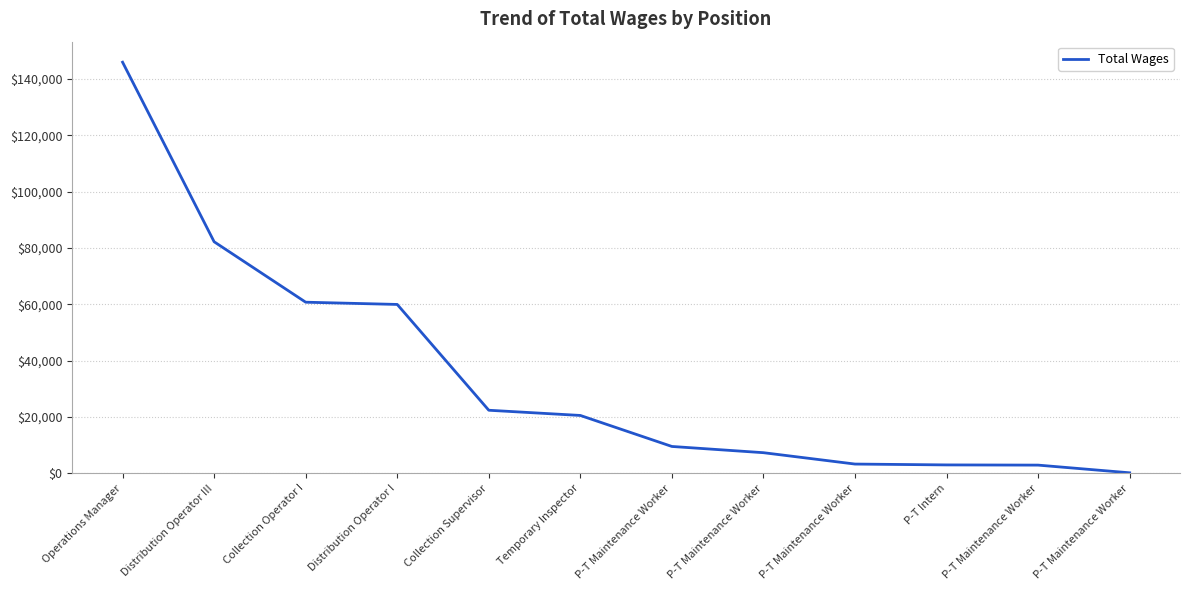

Is it true that the value at P-T Maintenance Worker is 3255?

True